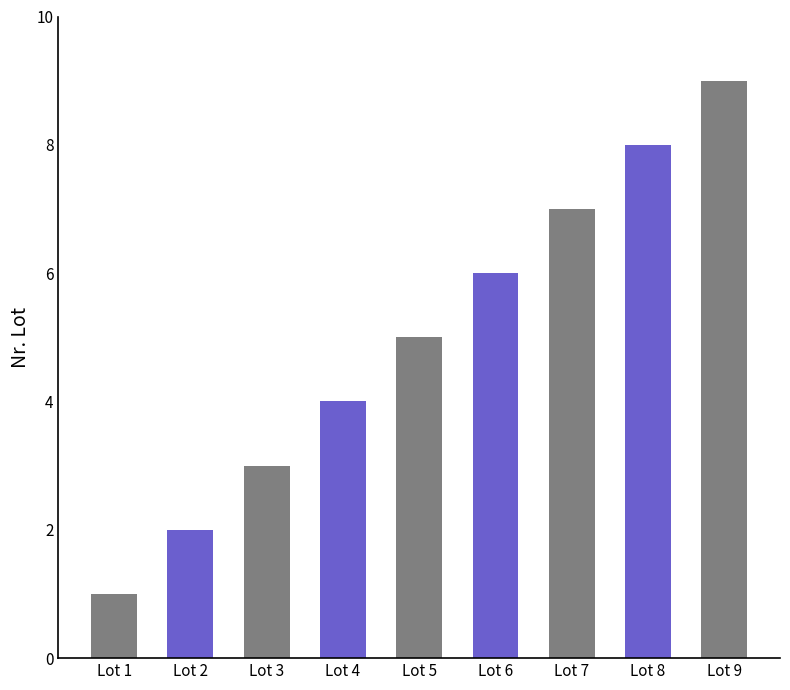

How many values are between 3 and 7?

5